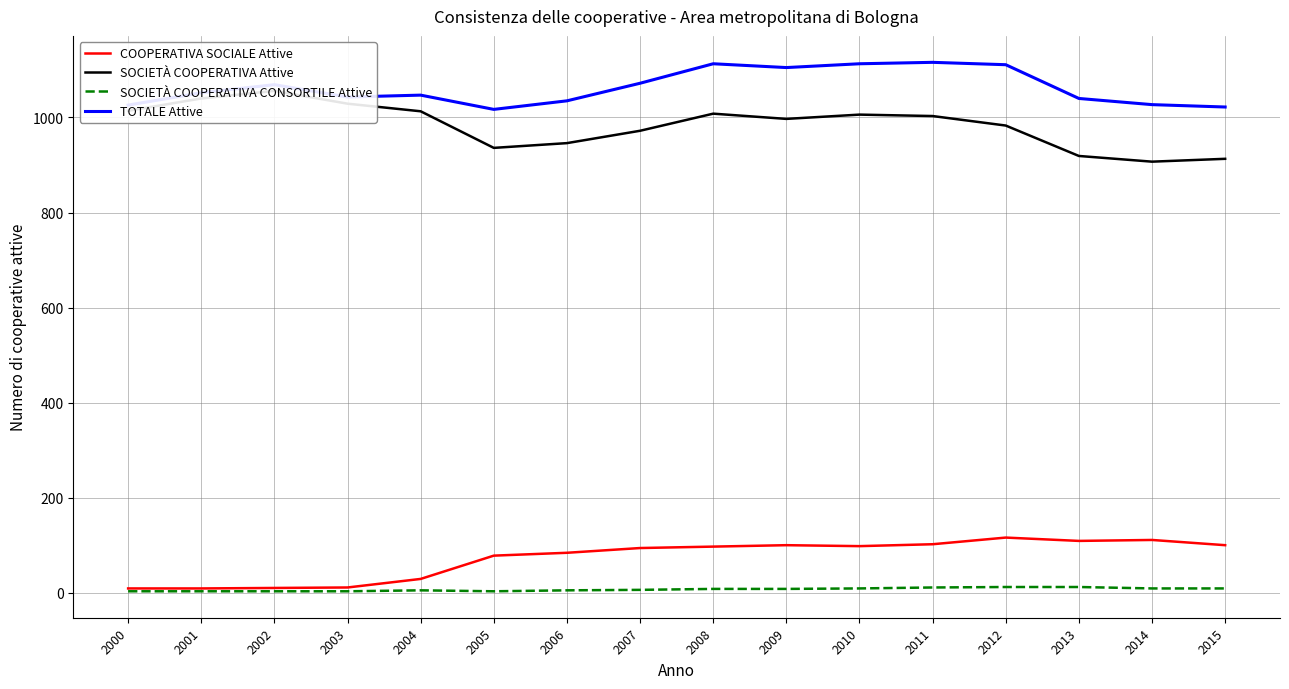

What is the difference between the highest and lowest values at 2012?

1099